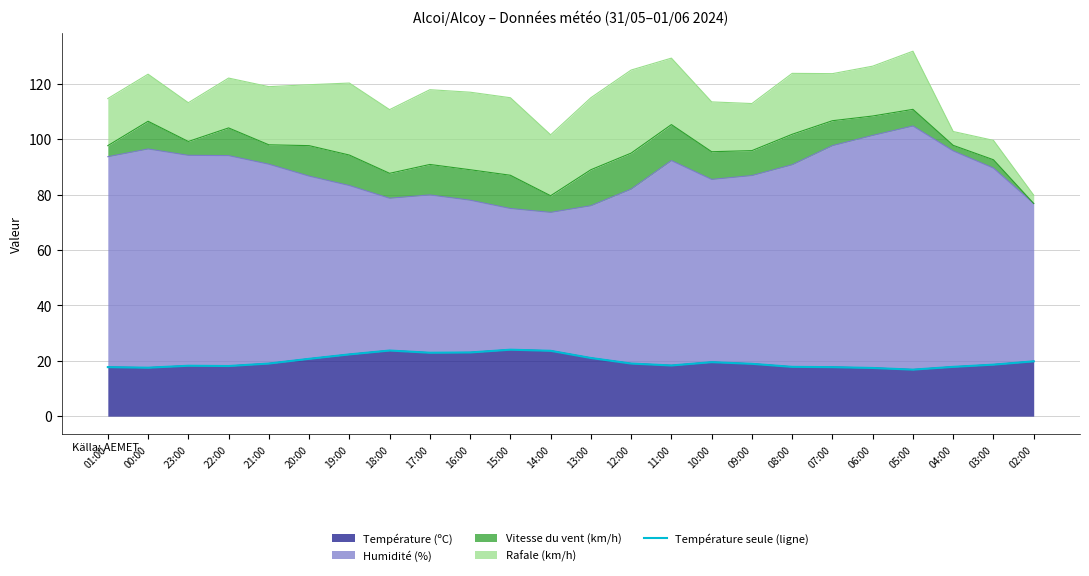

Where is the first local minimum?

00:00